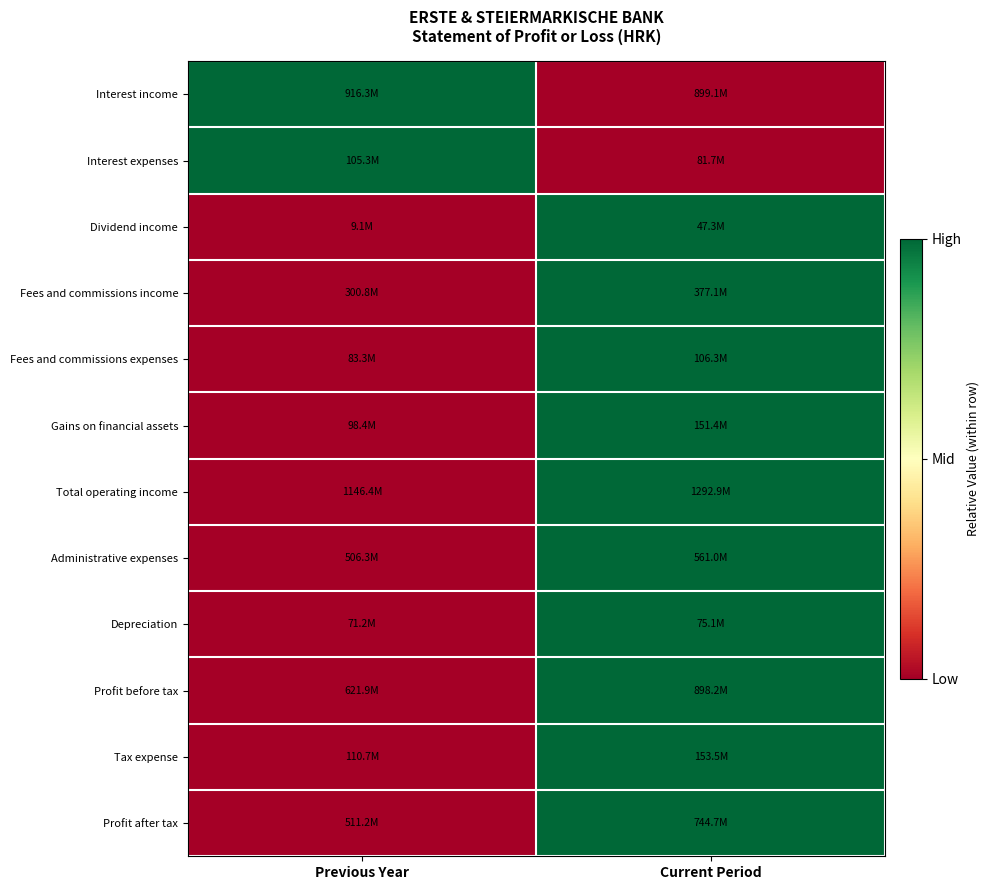

Reading left to right, transcribe all the data shown in this chart.

Interest income: Previous Year=1	Current Period=0
Interest expenses: Previous Year=1	Current Period=0
Dividend income: Previous Year=0	Current Period=1
Fees and commissions income: Previous Year=0	Current Period=1
Fees and commissions expenses: Previous Year=0	Current Period=1
Gains on financial assets: Previous Year=0	Current Period=1
Total operating income: Previous Year=0	Current Period=1
Administrative expenses: Previous Year=0	Current Period=1
Depreciation: Previous Year=0	Current Period=1
Profit before tax: Previous Year=0	Current Period=1
Tax expense: Previous Year=0	Current Period=1
Profit after tax: Previous Year=0	Current Period=1